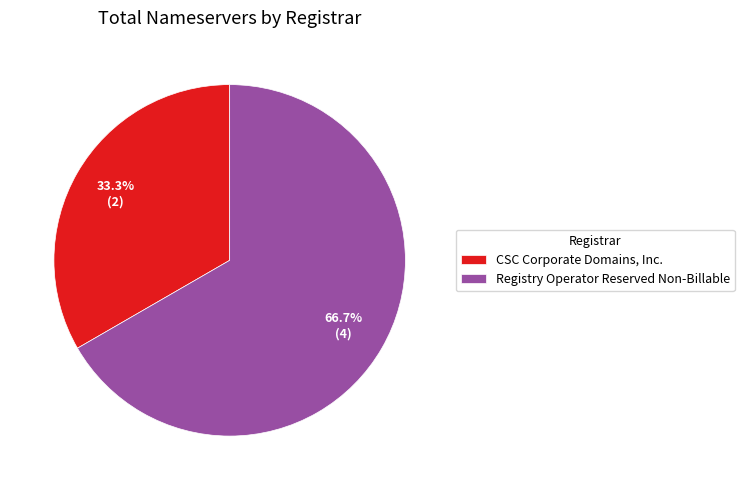

Between Registry Operator Reserved Non-Billable and CSC Corporate Domains, Inc., which is larger?

Registry Operator Reserved Non-Billable